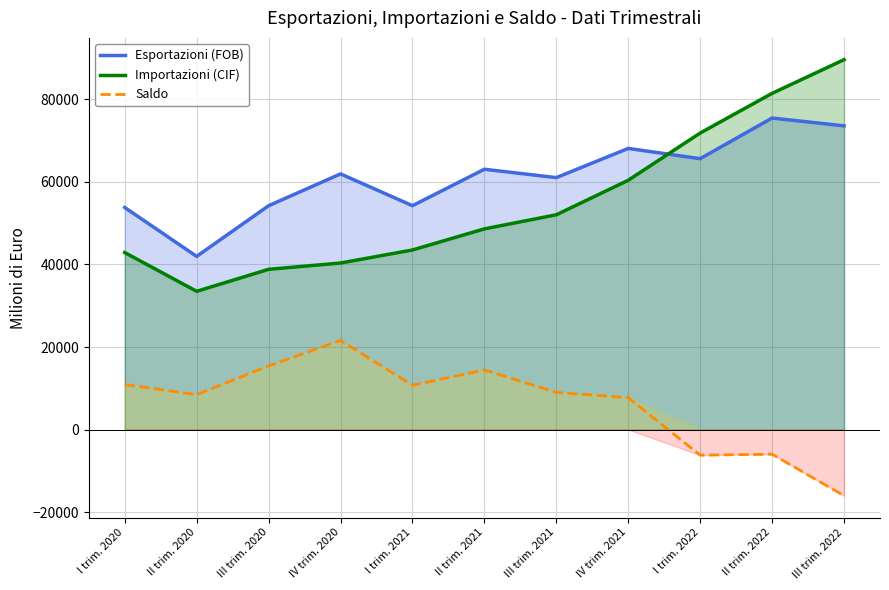

True or false: Saldo and Importazioni (CIF) intersect in this chart.

False